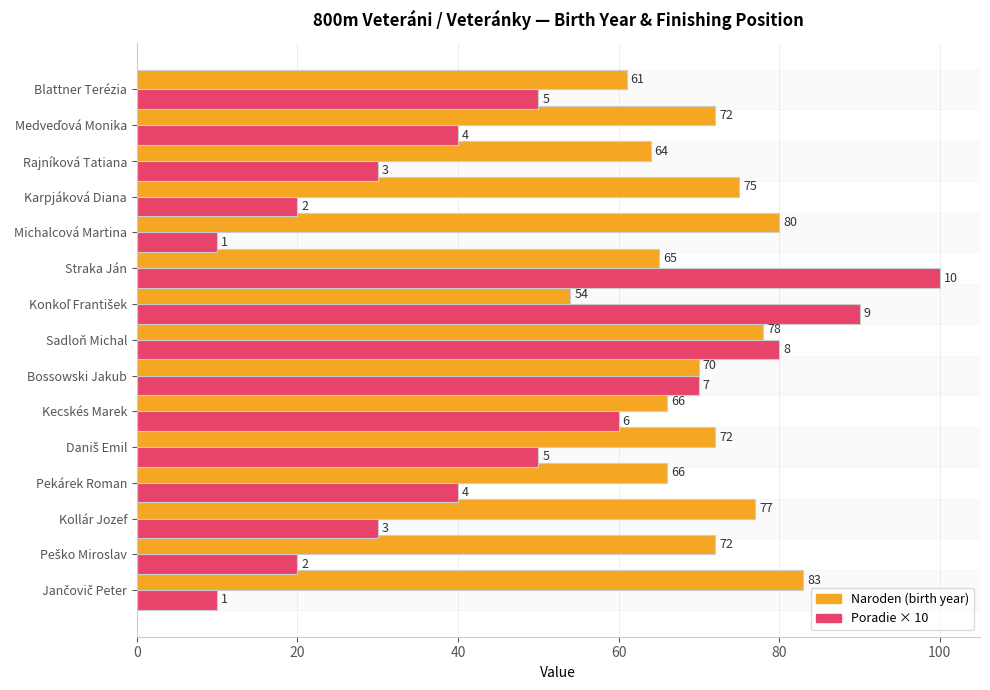

List the series in order of their overall mean, lowest first.

Poradie × 10, Naroden (birth year)